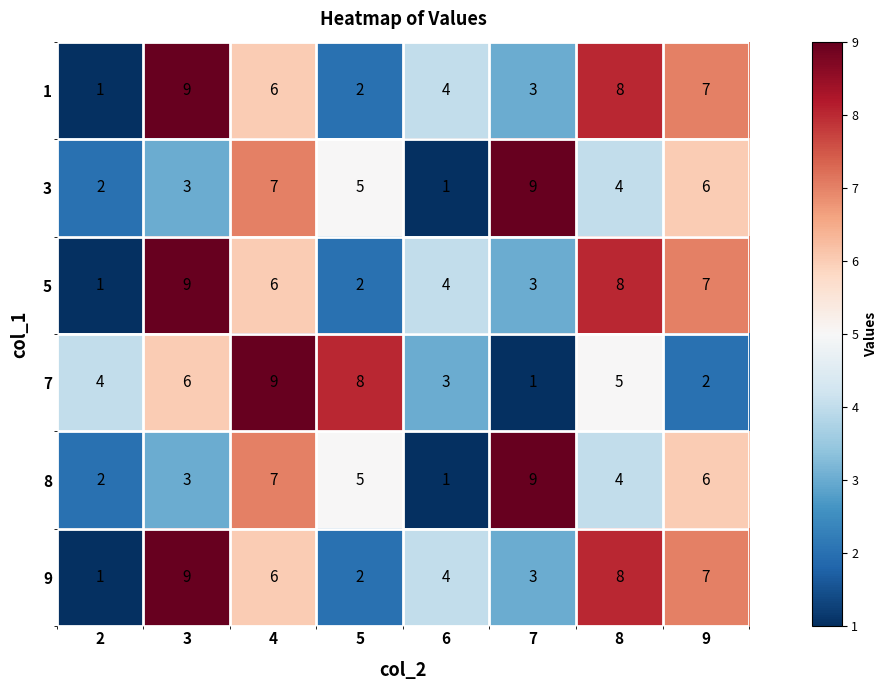

What is the maximum value for 9?

9